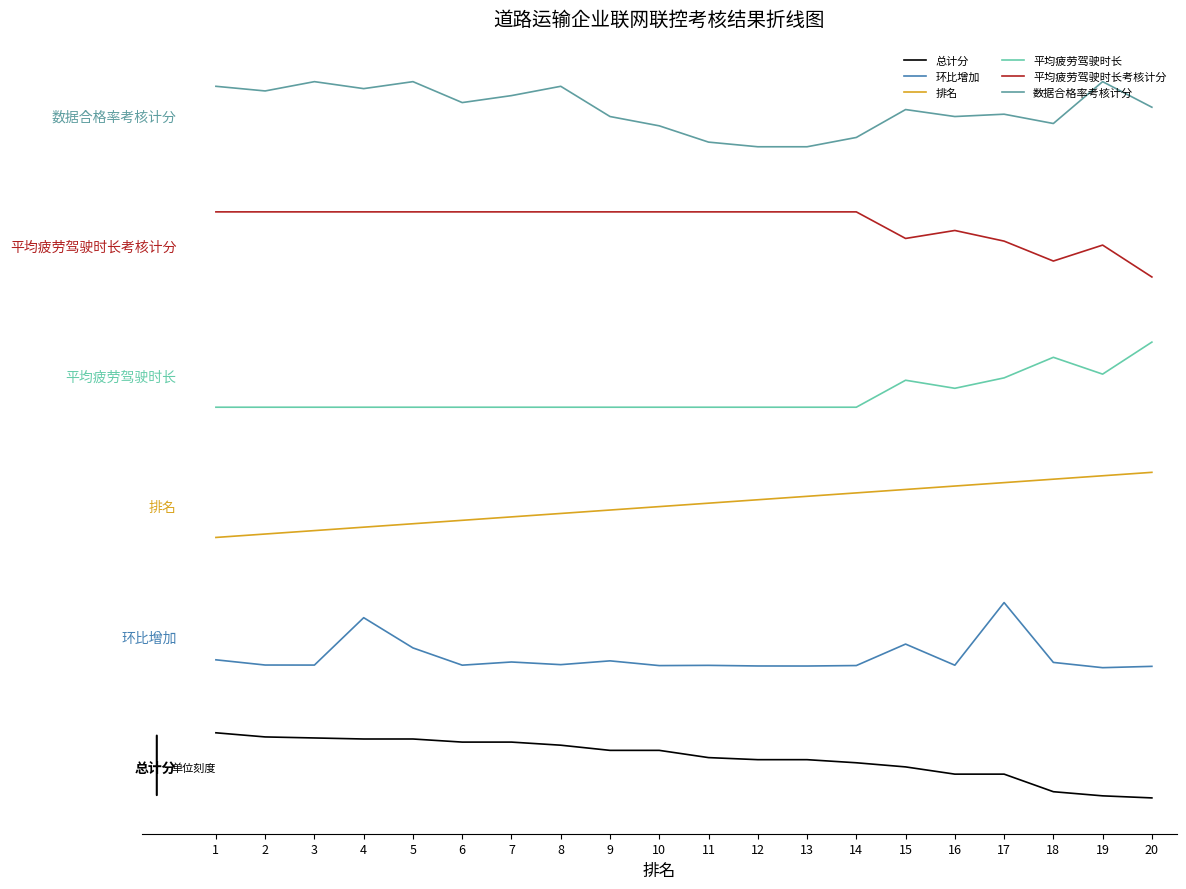

What are all the series names shown in the legend?

总计分, 环比增加, 排名, 平均疲劳驾驶时长, 平均疲劳驾驶时长考核计分, 数据合格率考核计分